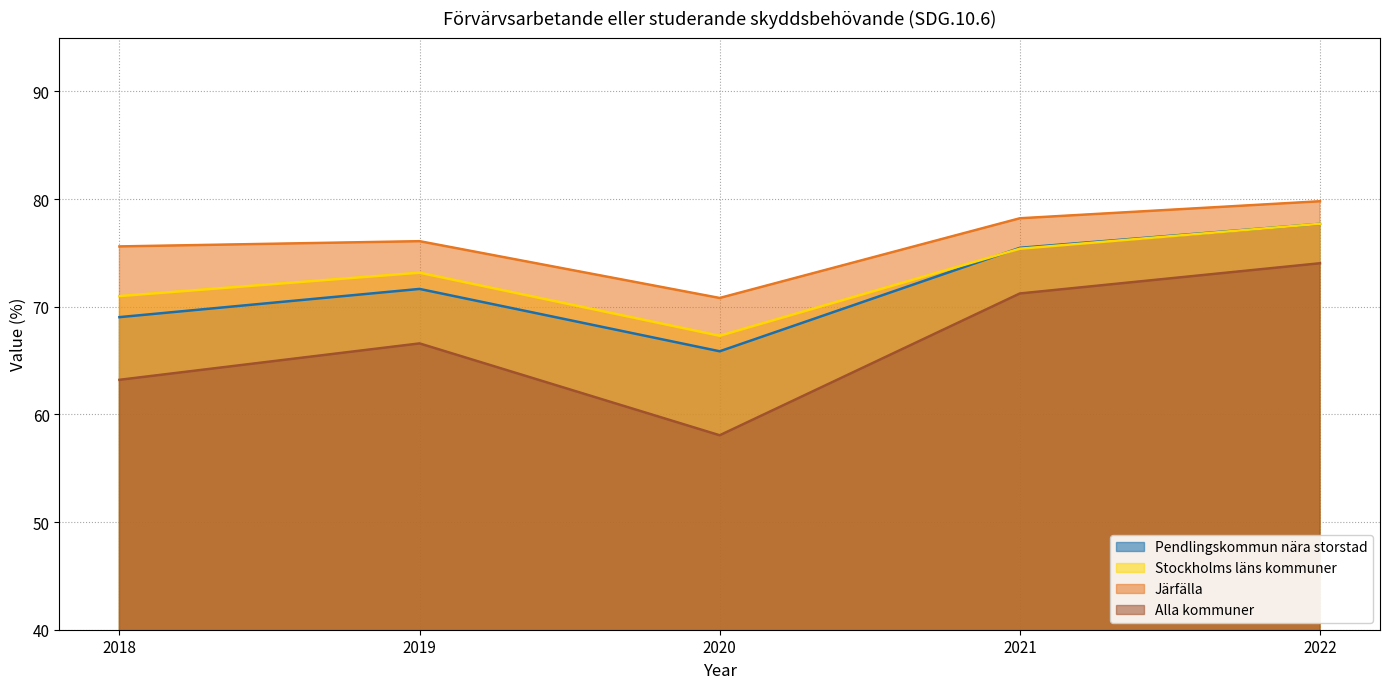

Which series has the largest total across all categories?

Järfälla